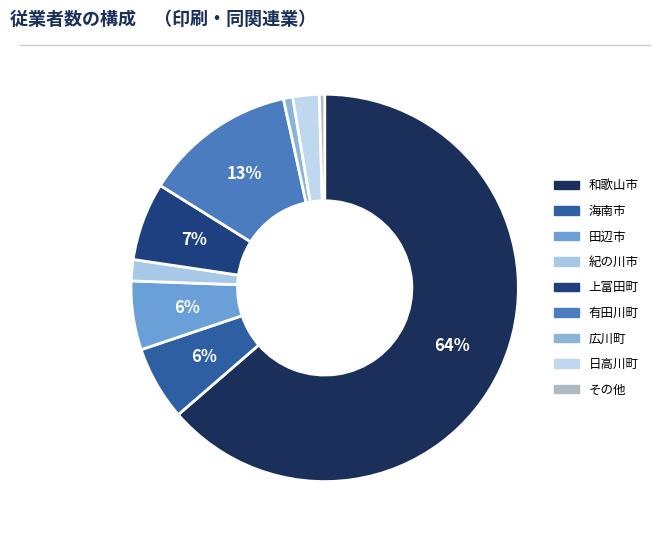

What is the largest slice in the pie chart?

和歌山市